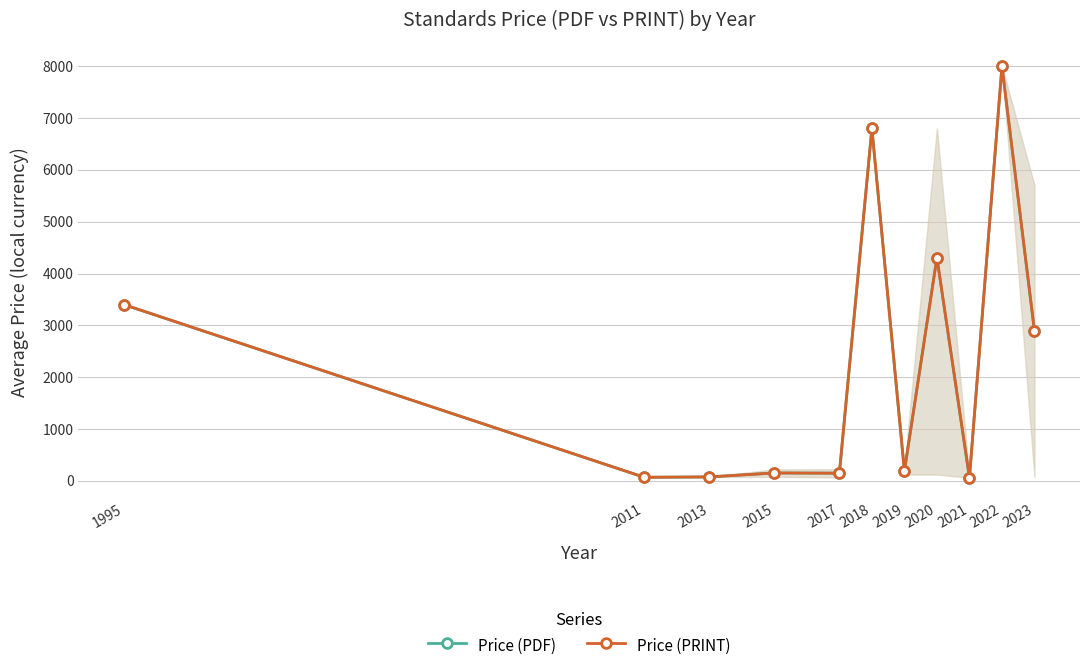

Where does the Price (PRINT) series first go above 188?

1995